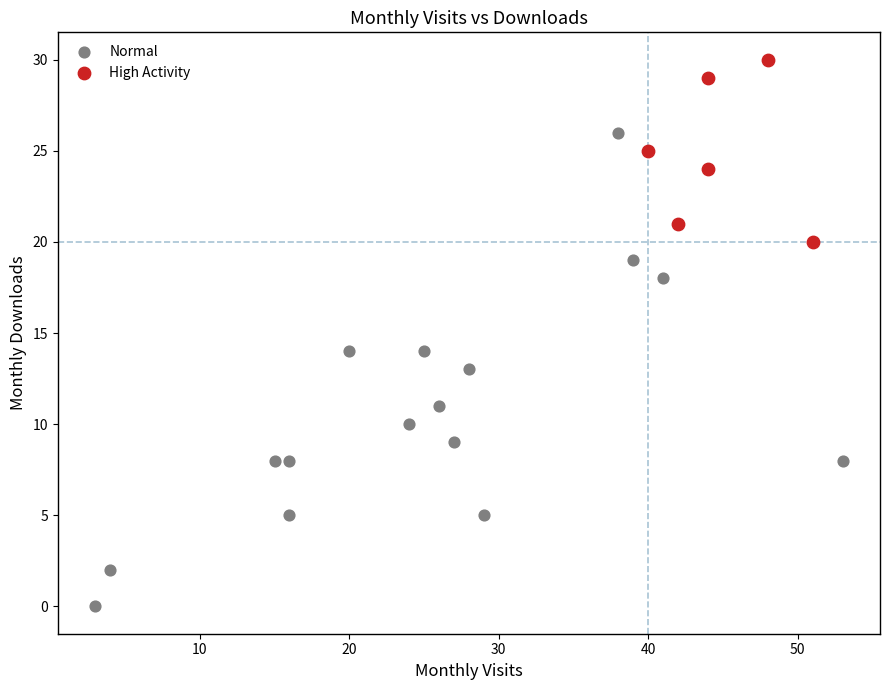

Which series reaches the maximum Y coordinate?

High Activity